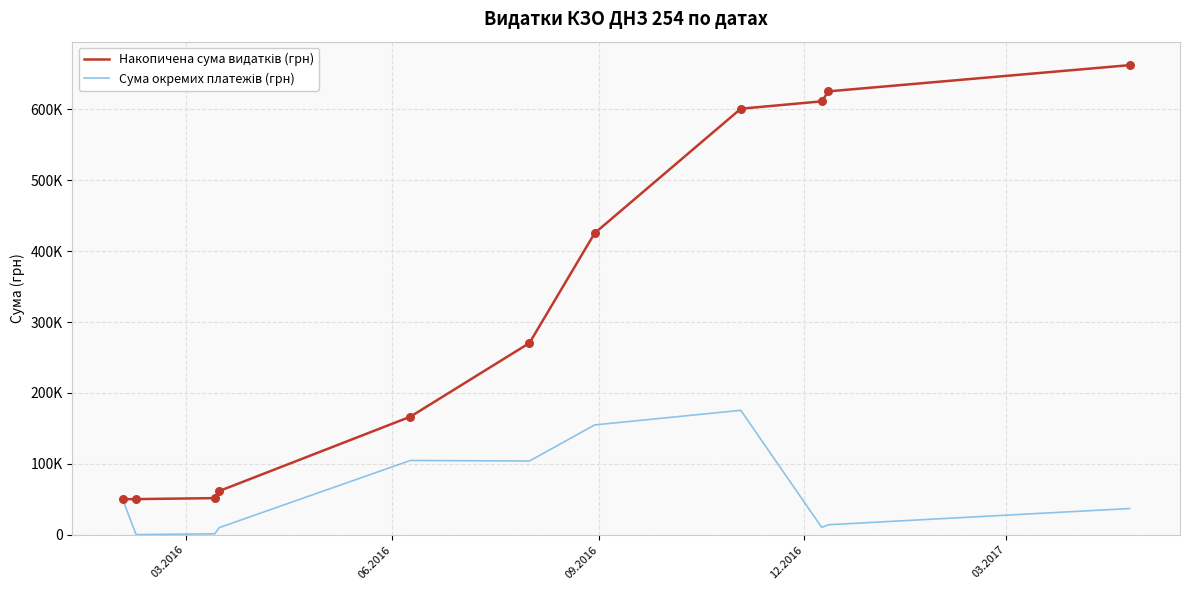

Is this an area chart (filled region under the line)?

No